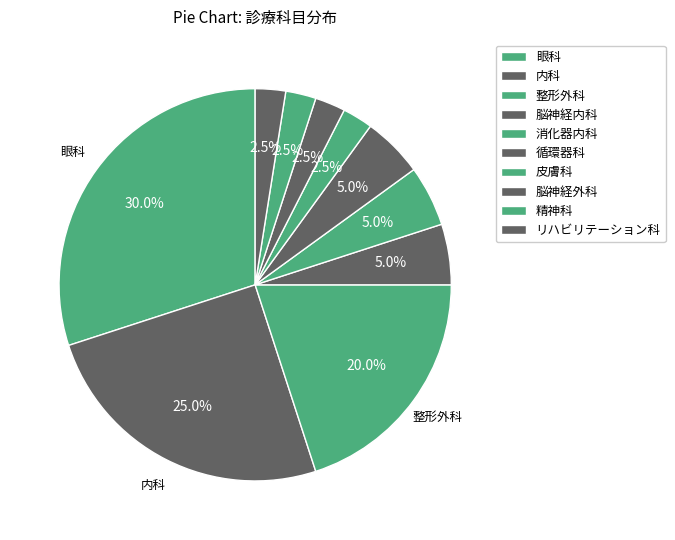

Count the number of slices in the pie.

10